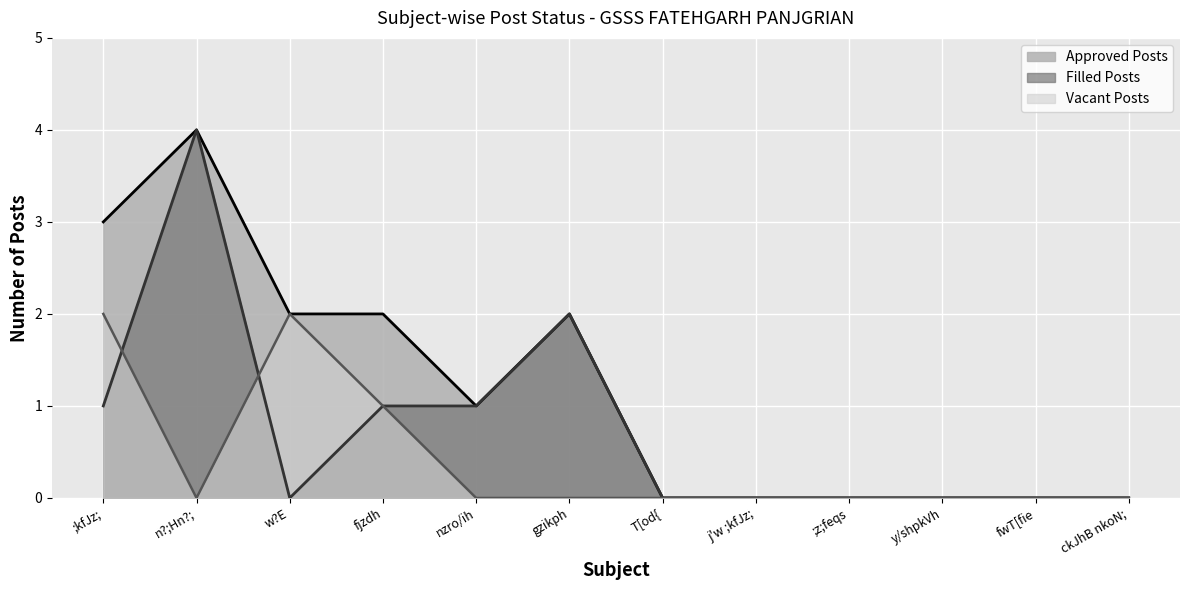

Does the chart display data point markers on the line(s)?

No